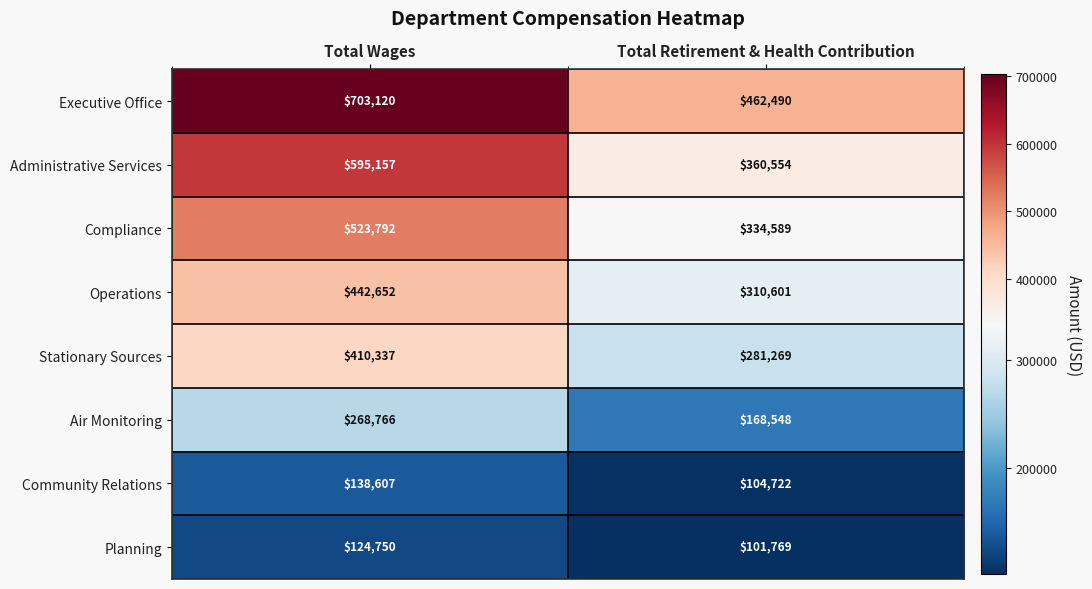

Count the number of categories in the chart.

2